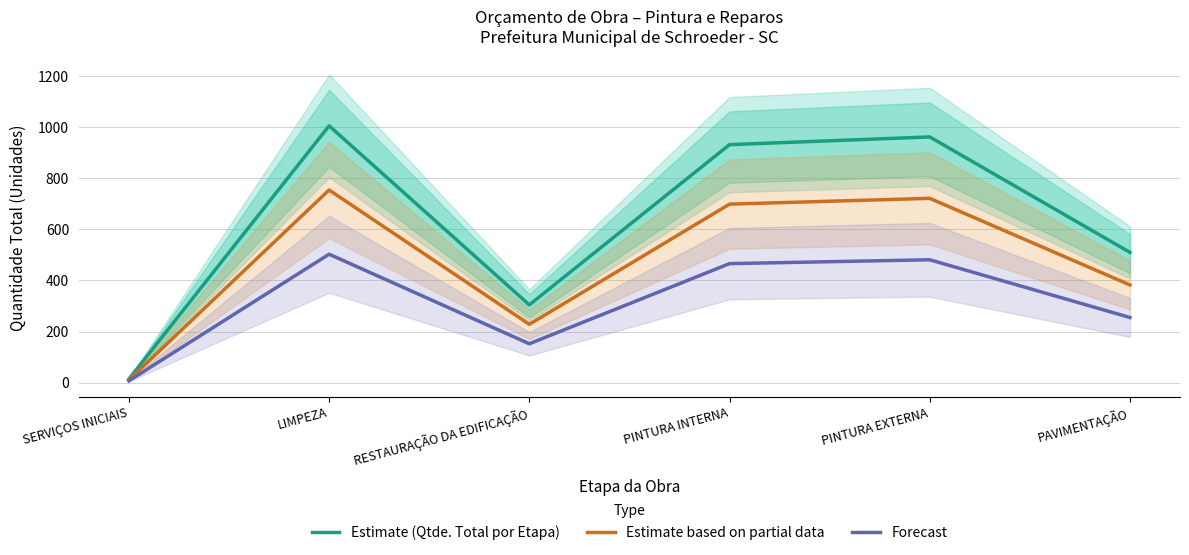

True or false: Estimate (Qtde. Total por Etapa) and Forecast cross at least once.

False